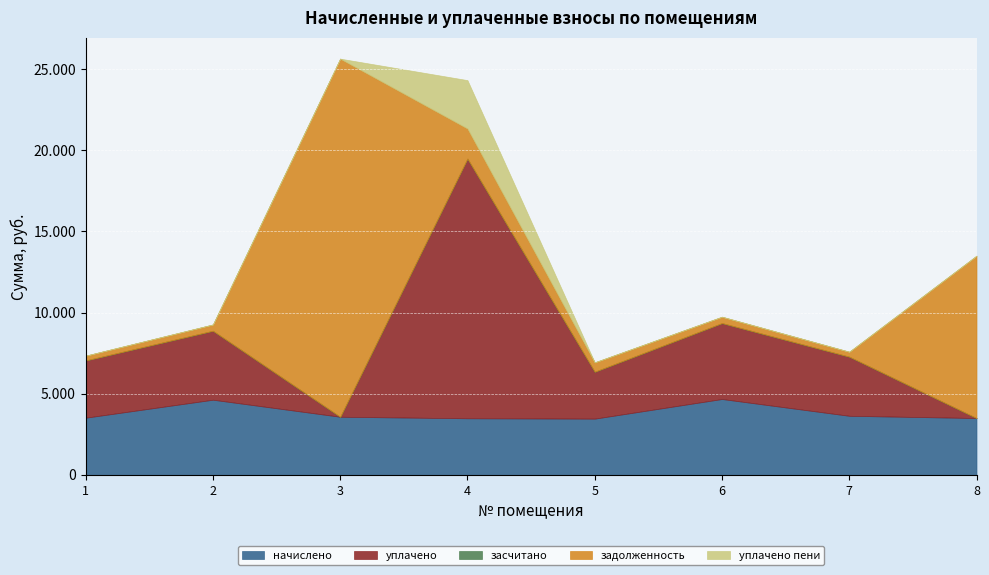

Rank the series at 3 from lowest to highest value.

уплачено, засчитано, уплачено пени, начислено, задолженность